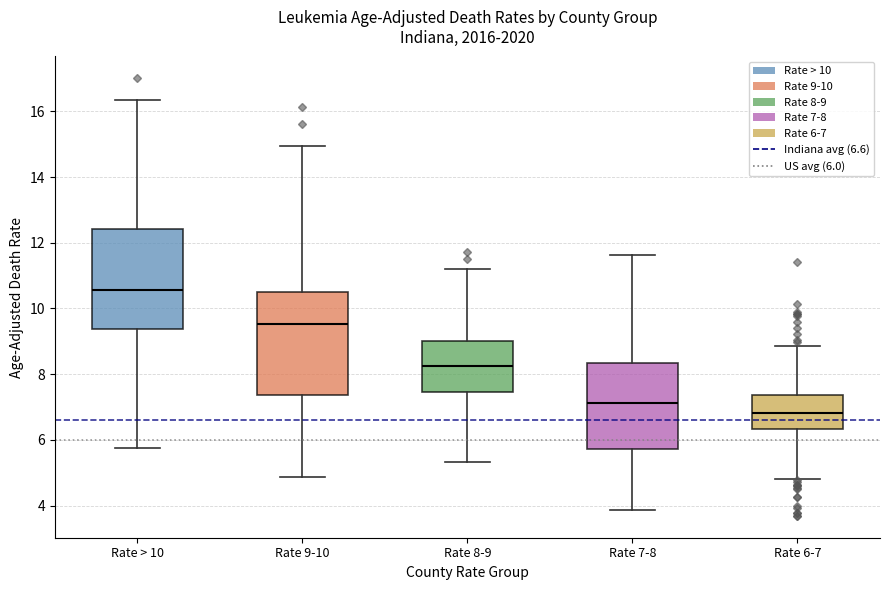

Which box has the lowest median line?

Rate 6-7